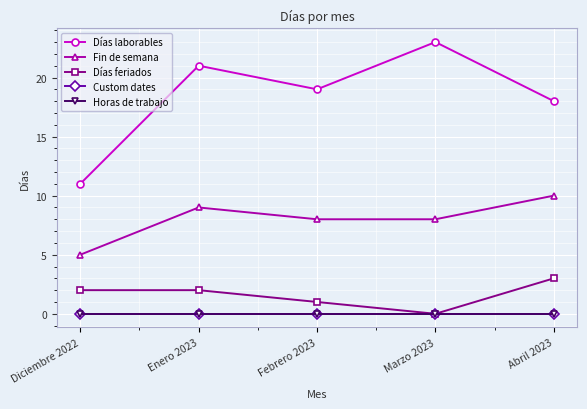

What is the lowest value of the Días laborables series?

11